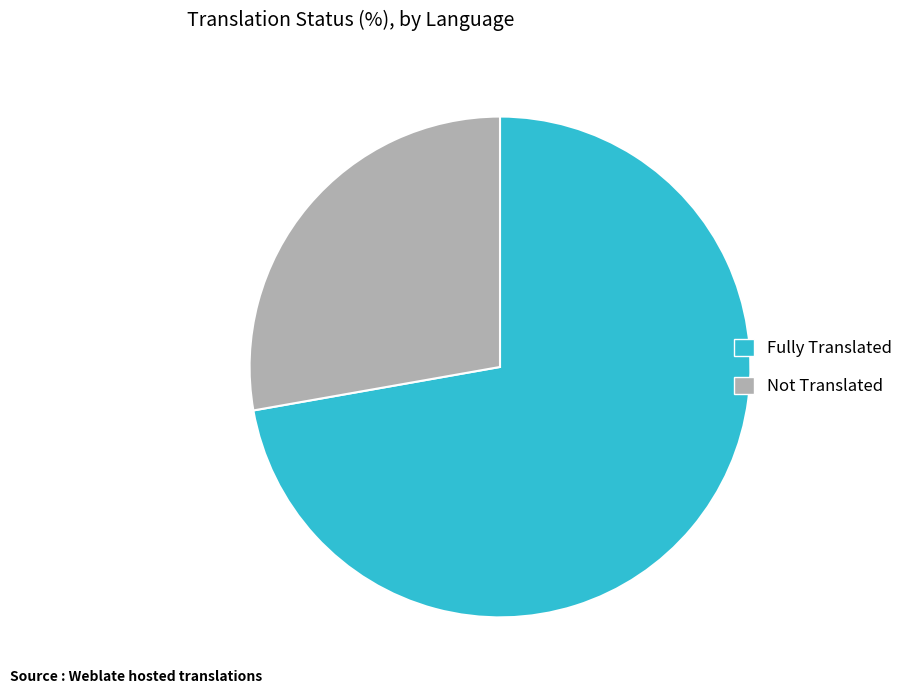

What is the ratio of the value at Not Translated to the value at Fully Translated?

0.4